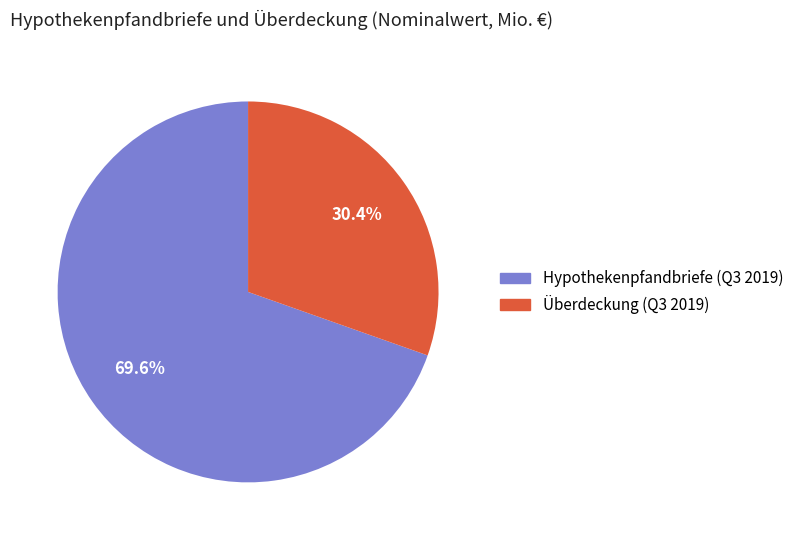

Approximately how many times larger is the value at Hypothekenpfandbriefe (Q3 2019) compared to Überdeckung (Q3 2019)?

2.3